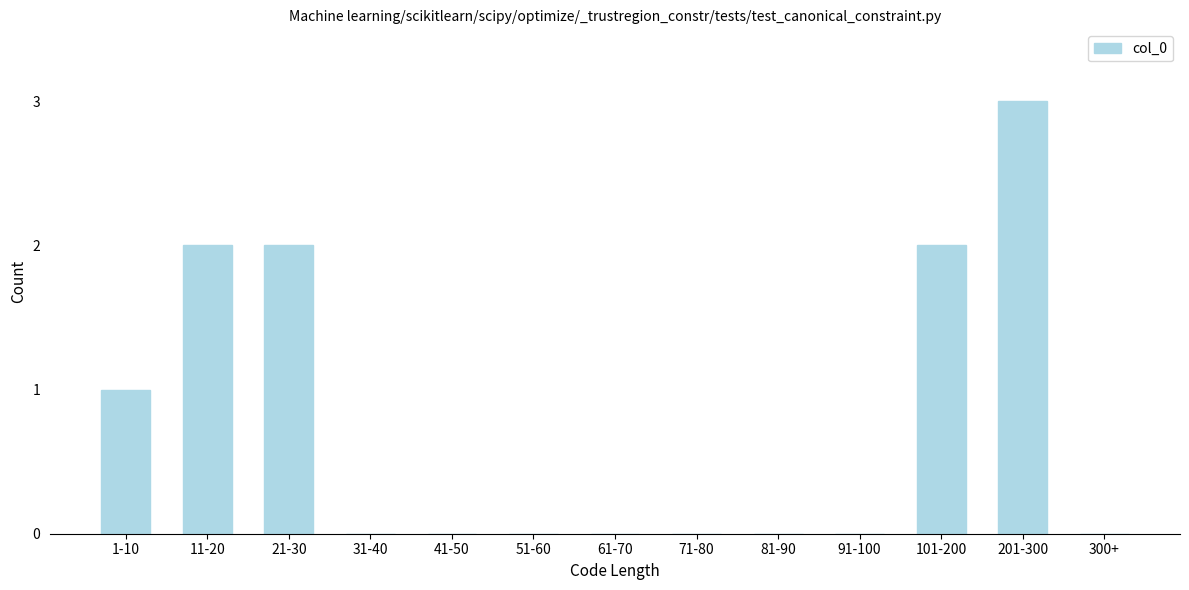

Reading left to right, extract all data points from this chart.

1-10=1	11-20=2	21-30=2	31-40=0	41-50=0	51-60=0	61-70=0	71-80=0	81-90=0	91-100=0	101-200=2	201-300=3	300+=0